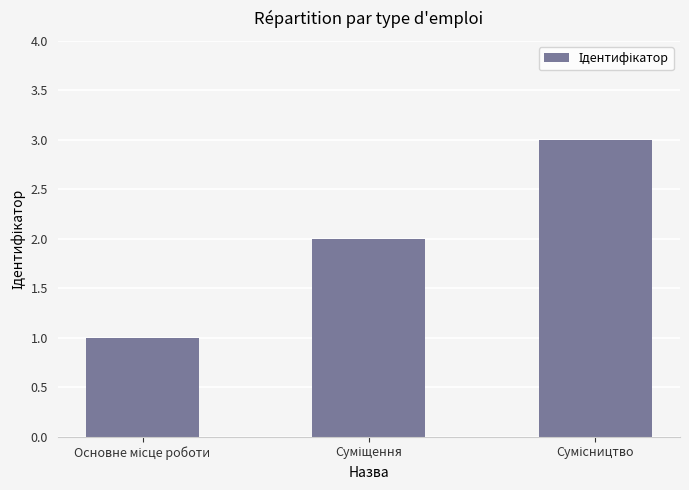

What is the value of the 2nd bar from the left?

2